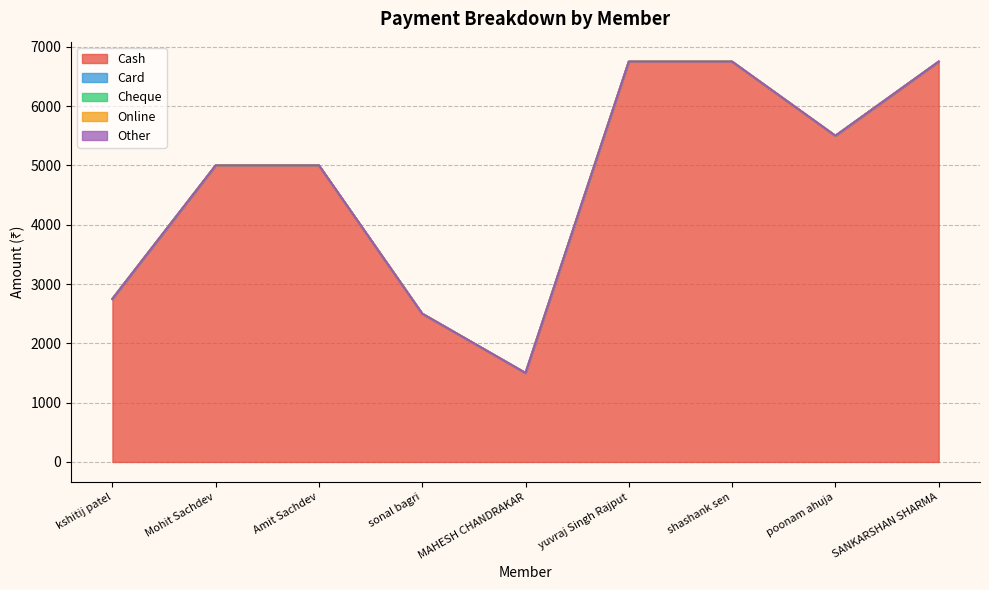

The value of Other at Amit Sachdev is 0. True or false?

True